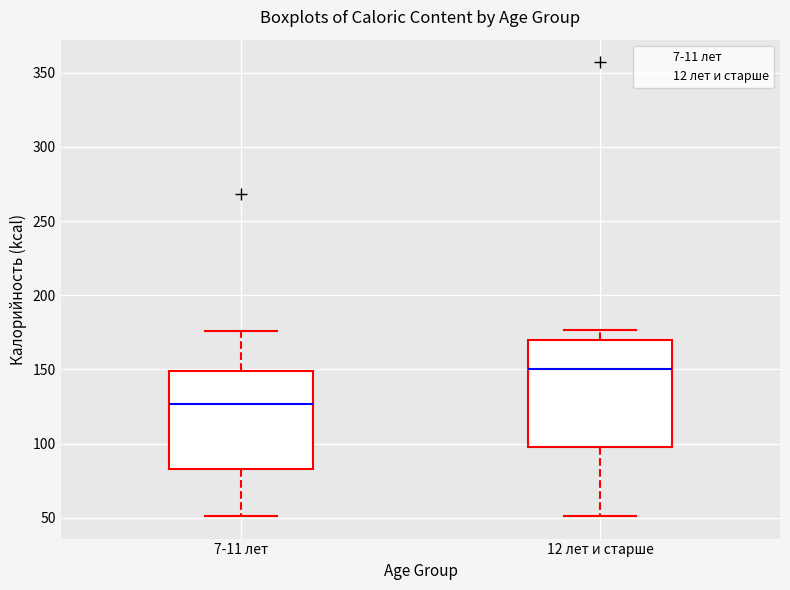

Comparing the boxes themselves (not the whiskers), which one is the tallest?

12 лет и старше